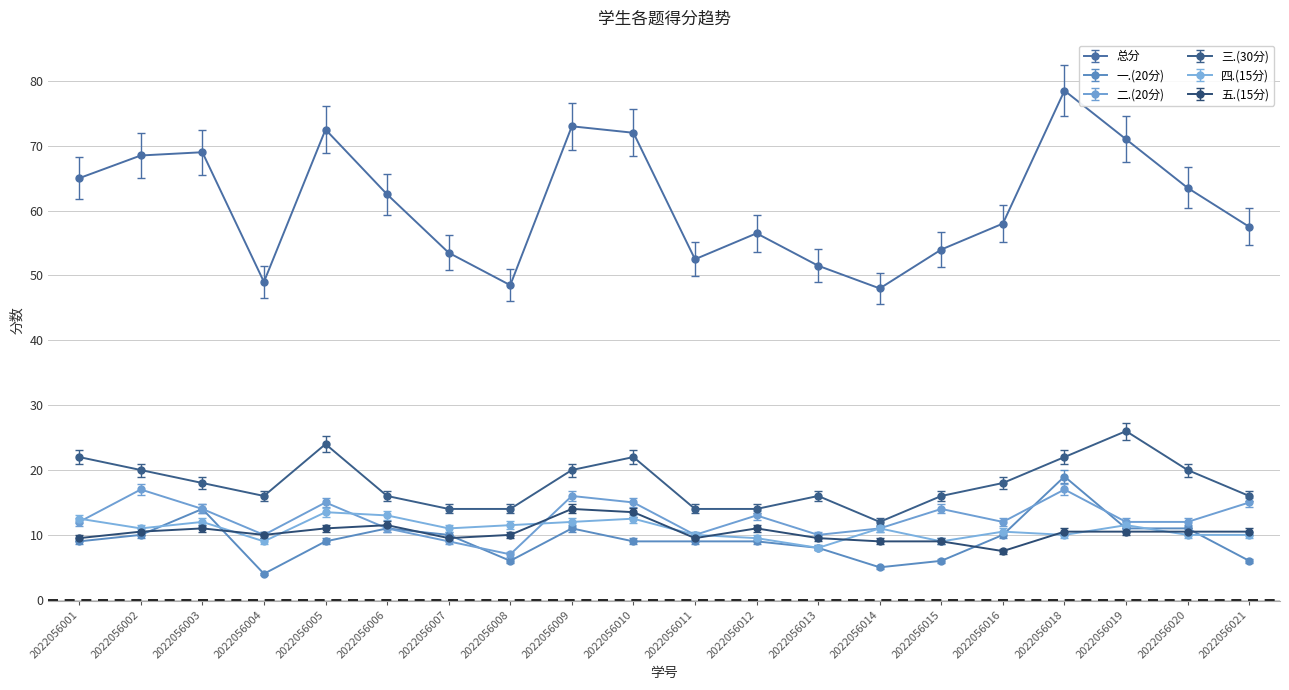

At which category is the sum across all series the highest?

2022056018